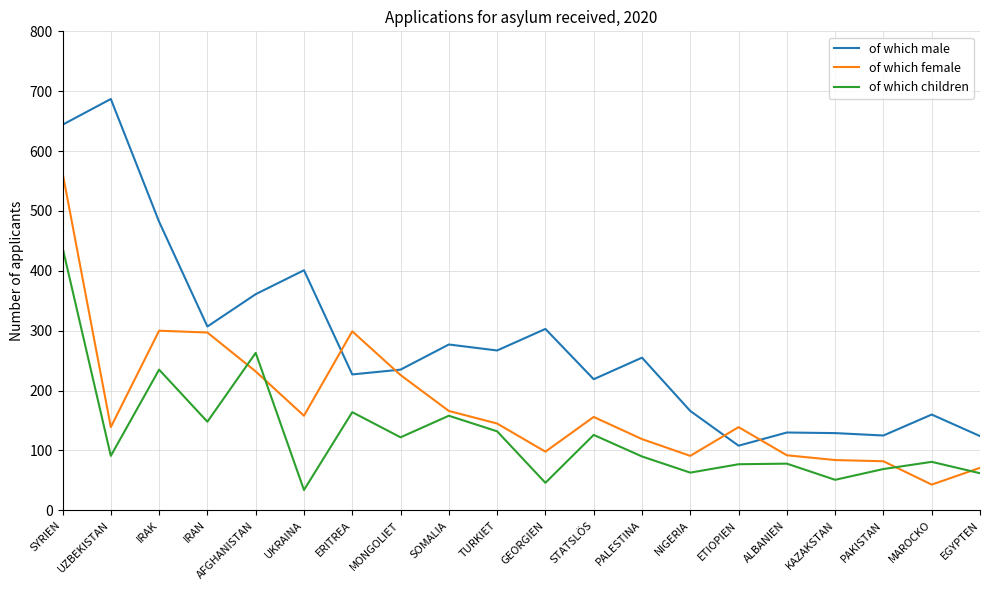

At which category does the chart reach its peak across all series?

UZBEKISTAN